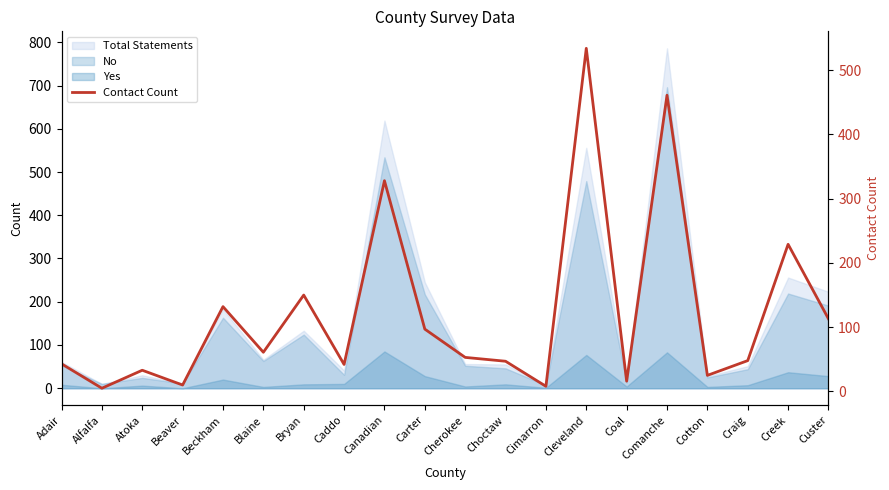

Reading left to right, transcribe all the data shown in this chart.

43	5	33	10	132	61	150	42	328	97	53	47	8	534	16	461	25	48	229	113